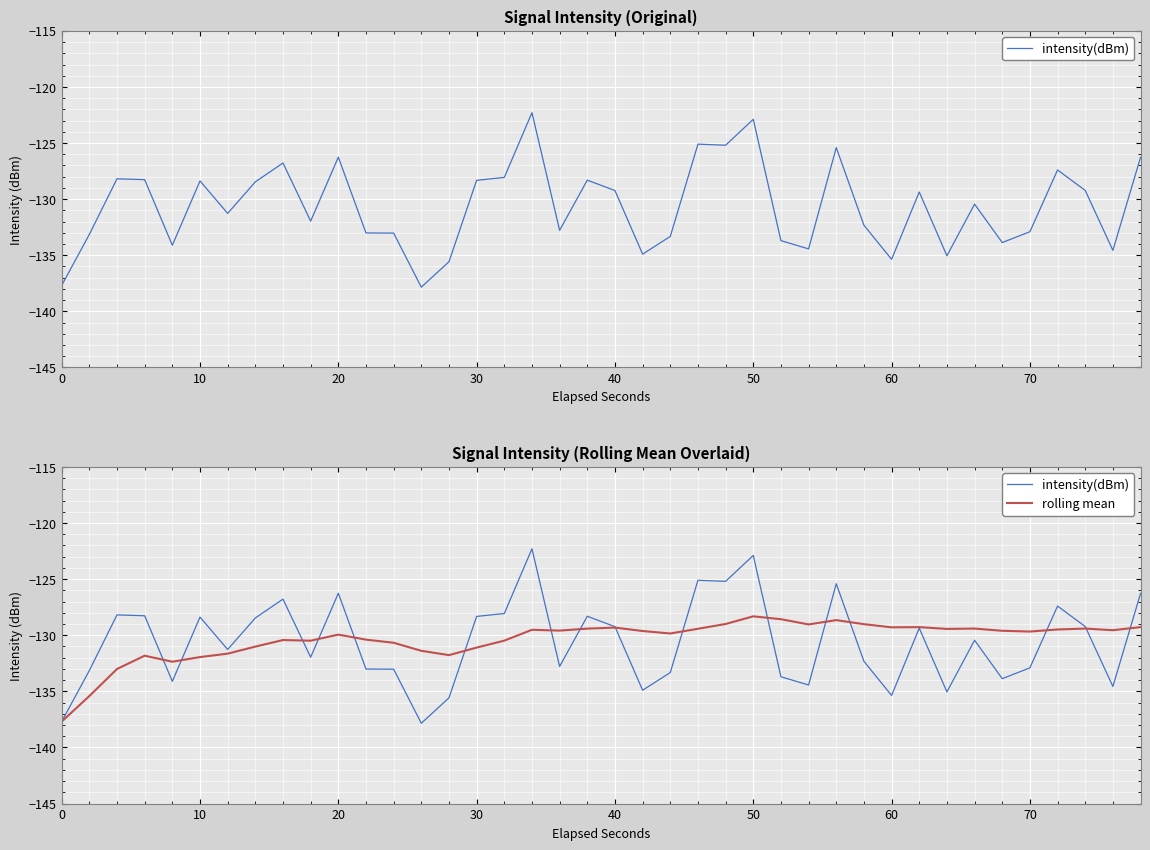

Is this an area chart (filled region under the line)?

No